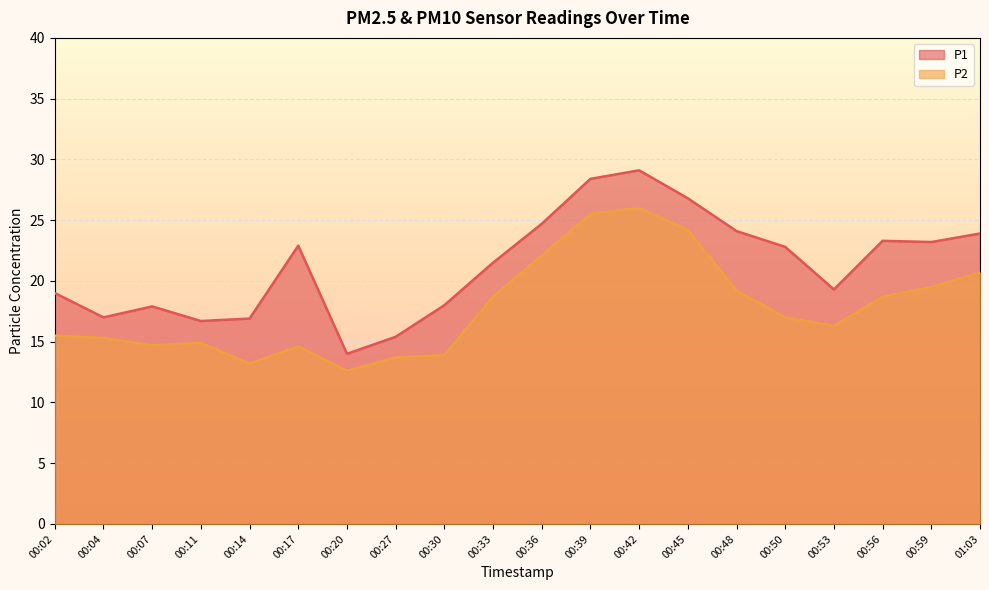

What is the sum of all P2 values?

356.3